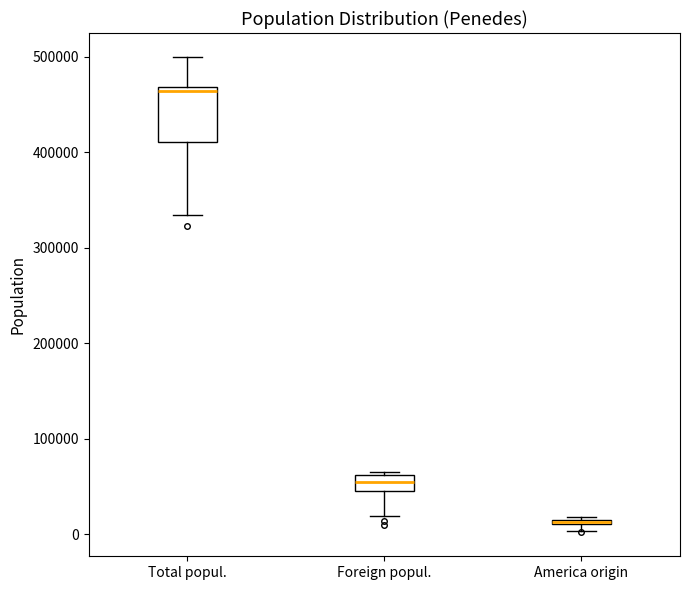

Which box's median line is the lowest?

America origin